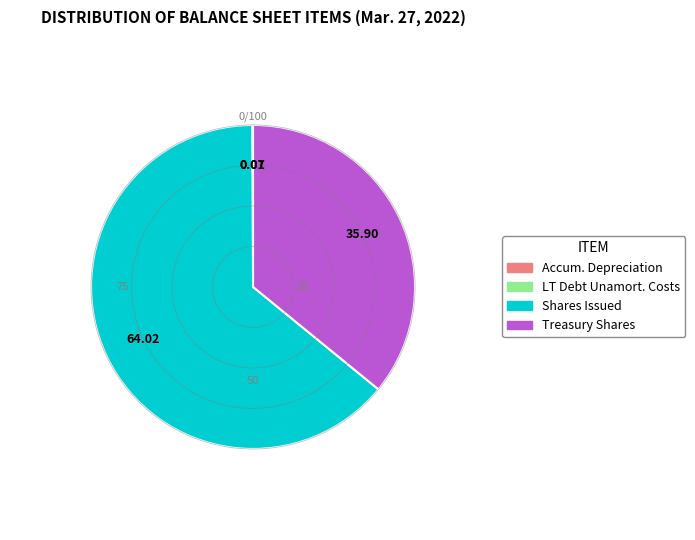

Is there a majority slice in this chart?

Yes